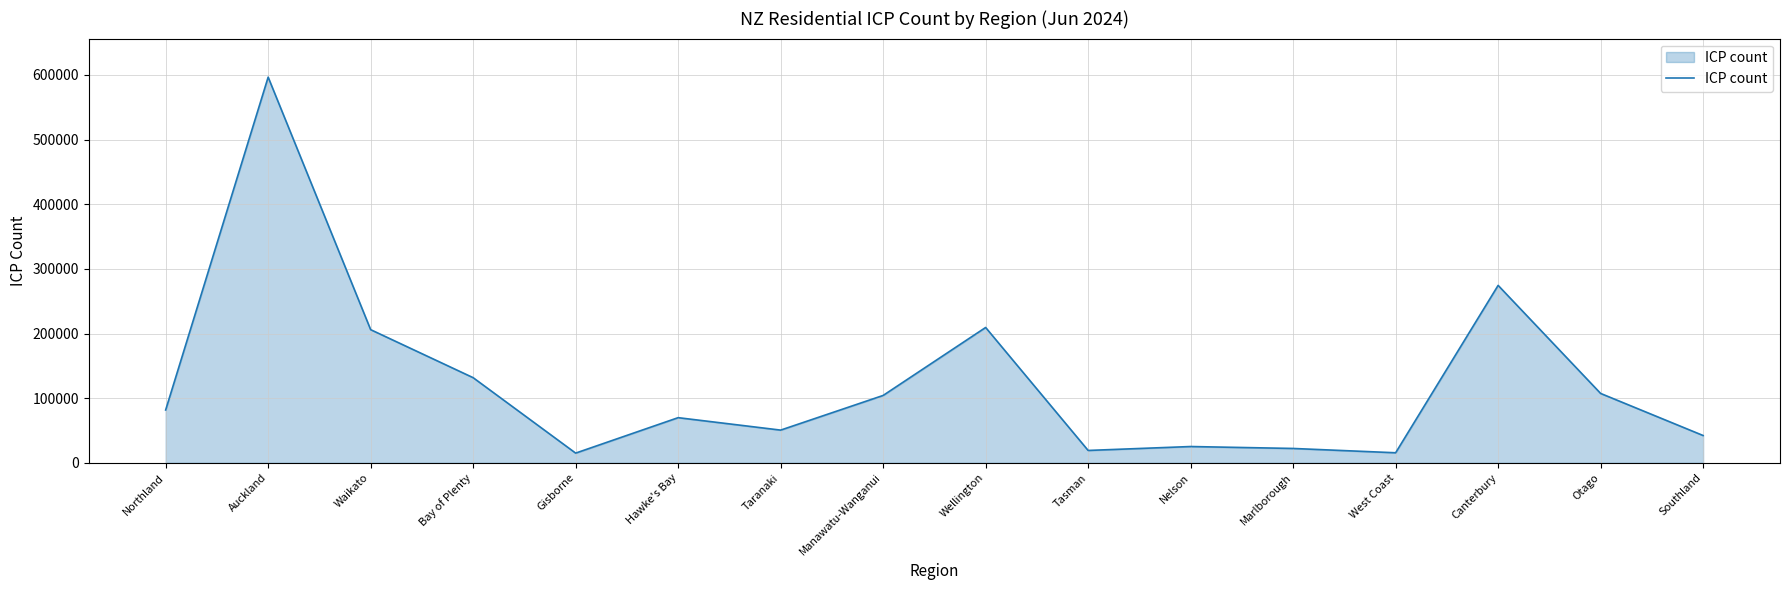

Where is the first local minimum?

Gisborne